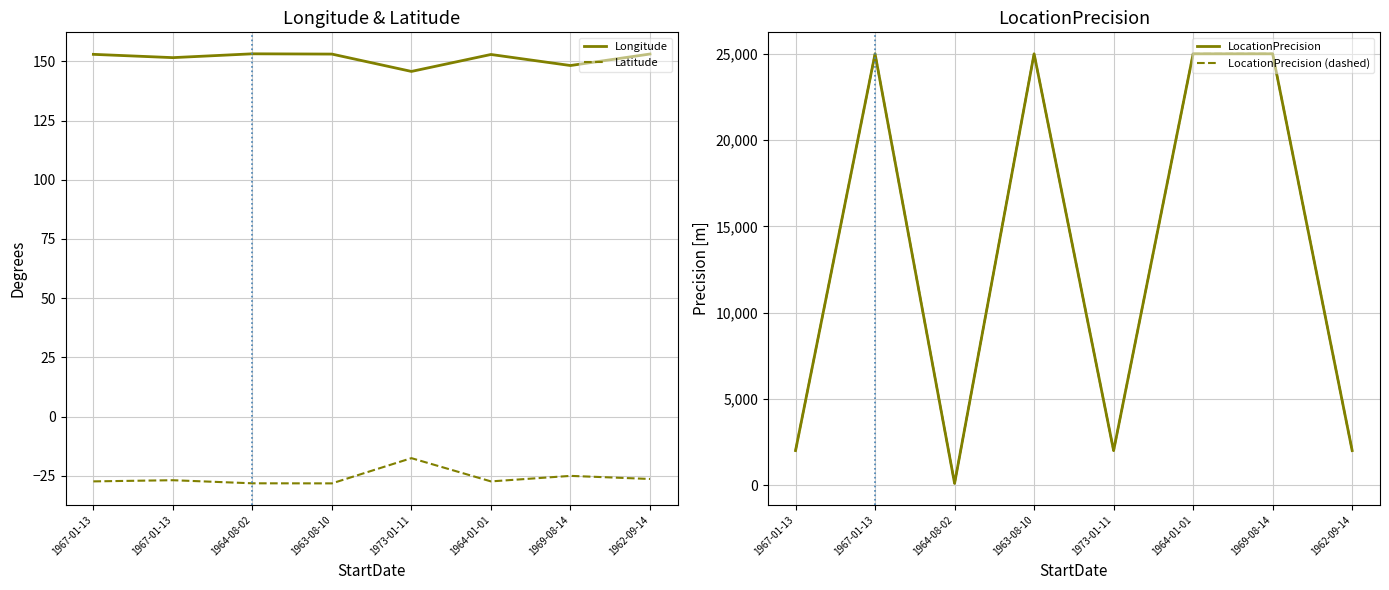

Reading left to right, list all the values displayed in this chart.

Longitude: 1967-01-13=153.0	1967-01-13=151.6	1964-08-02=153.2	1963-08-10=153.1	1973-01-11=145.8	1964-01-01=152.9	1969-08-14=148.3	1962-09-14=153.1
Latitude: 1967-01-13=-27.4	1967-01-13=-26.9	1964-08-02=-28.2	1963-08-10=-28.2	1973-01-11=-17.6	1964-01-01=-27.4	1969-08-14=-25.1	1962-09-14=-26.4
LocationPrecision: 1967-01-13=2000.0	1967-01-13=25000.0	1964-08-02=100.0	1963-08-10=25000.0	1973-01-11=2000.0	1964-01-01=25000.0	1969-08-14=25000.0	1962-09-14=2000.0
LocationPrecision (dashed): 1967-01-13=2000.0	1967-01-13=25000.0	1964-08-02=100.0	1963-08-10=25000.0	1973-01-11=2000.0	1964-01-01=25000.0	1969-08-14=25000.0	1962-09-14=2000.0